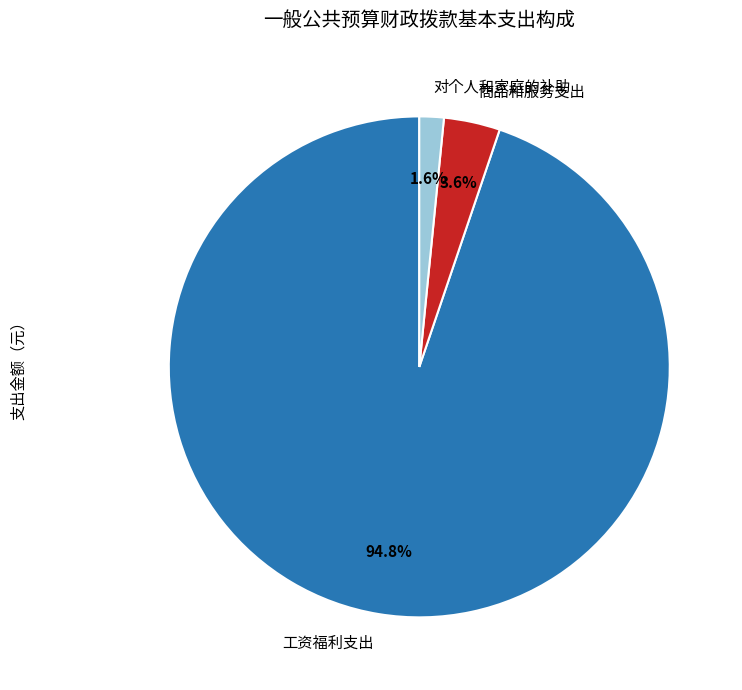

Is there any slice that represents more than half of the pie?

Yes